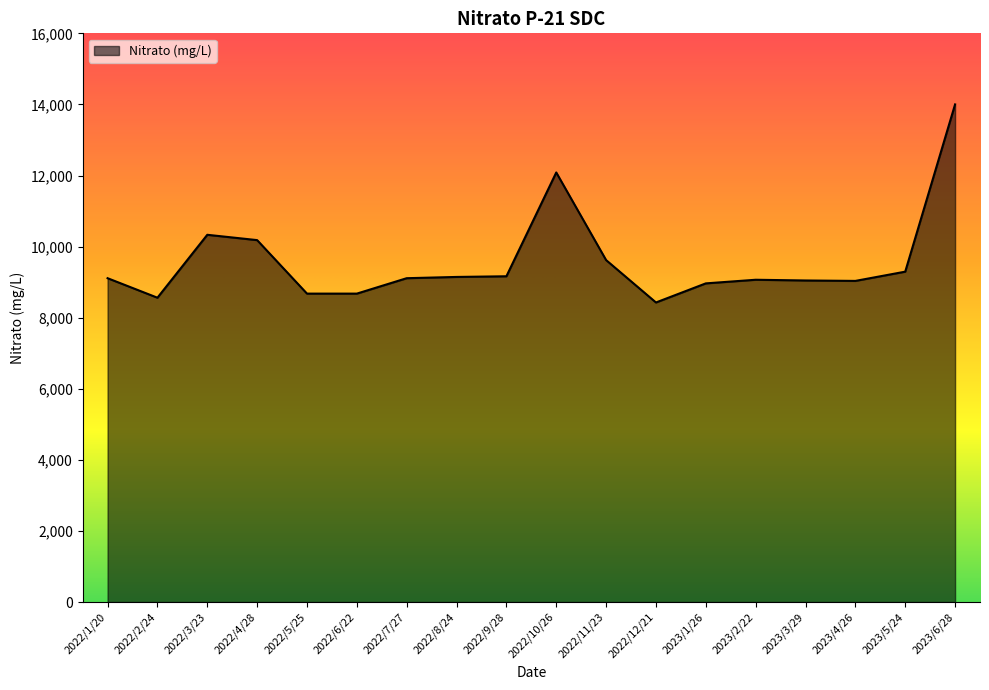

How many lines are shown in the chart?

1